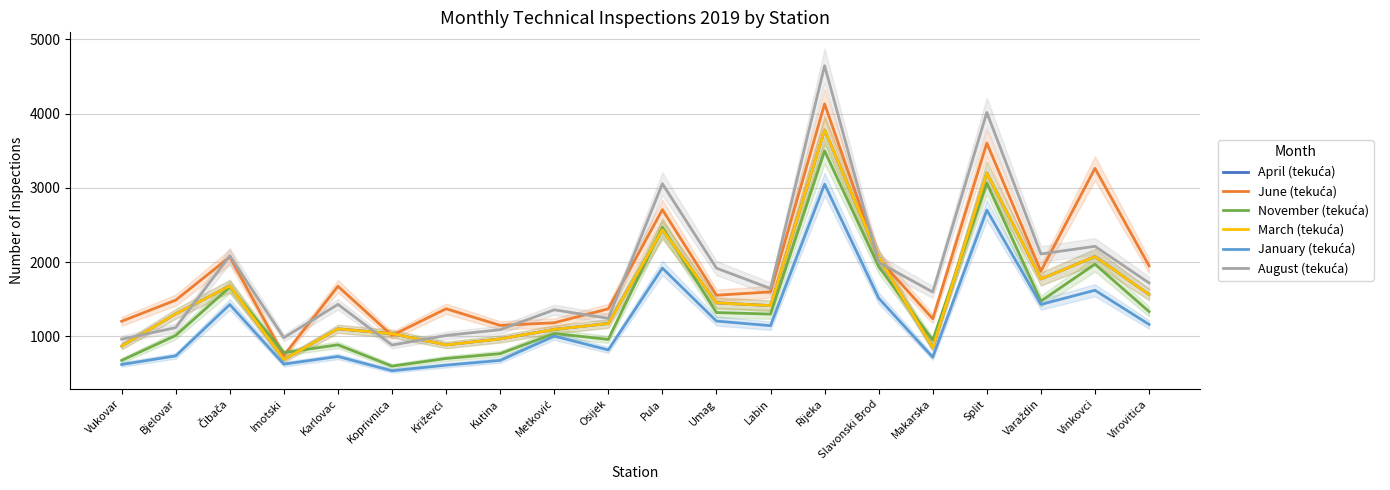

True or false: April (tekuća) has more than 2 interior local peaks.

True